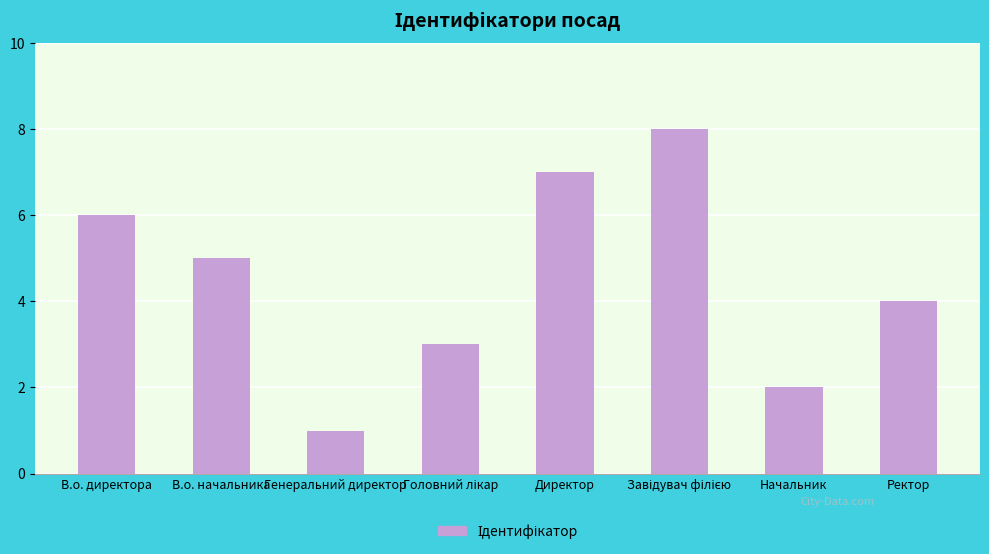

What is the change in value from В.о. директора to Генеральний директор?

-5